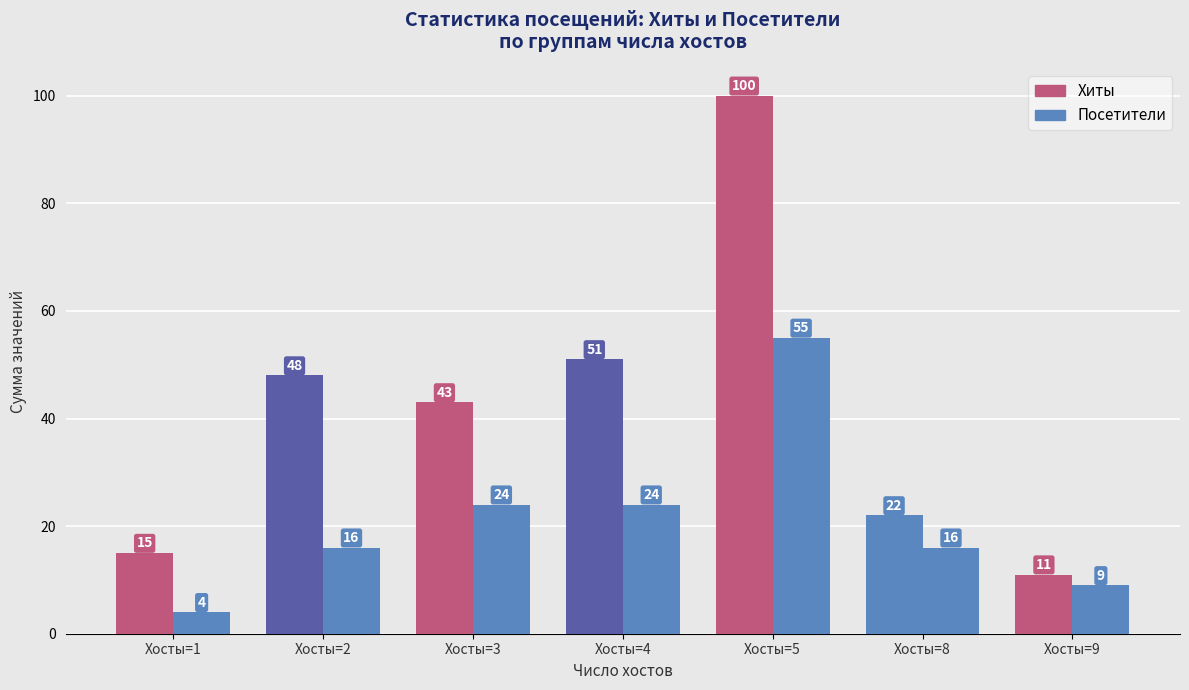

True or false: Посетители has a value of 2 at Хосты=1.

False